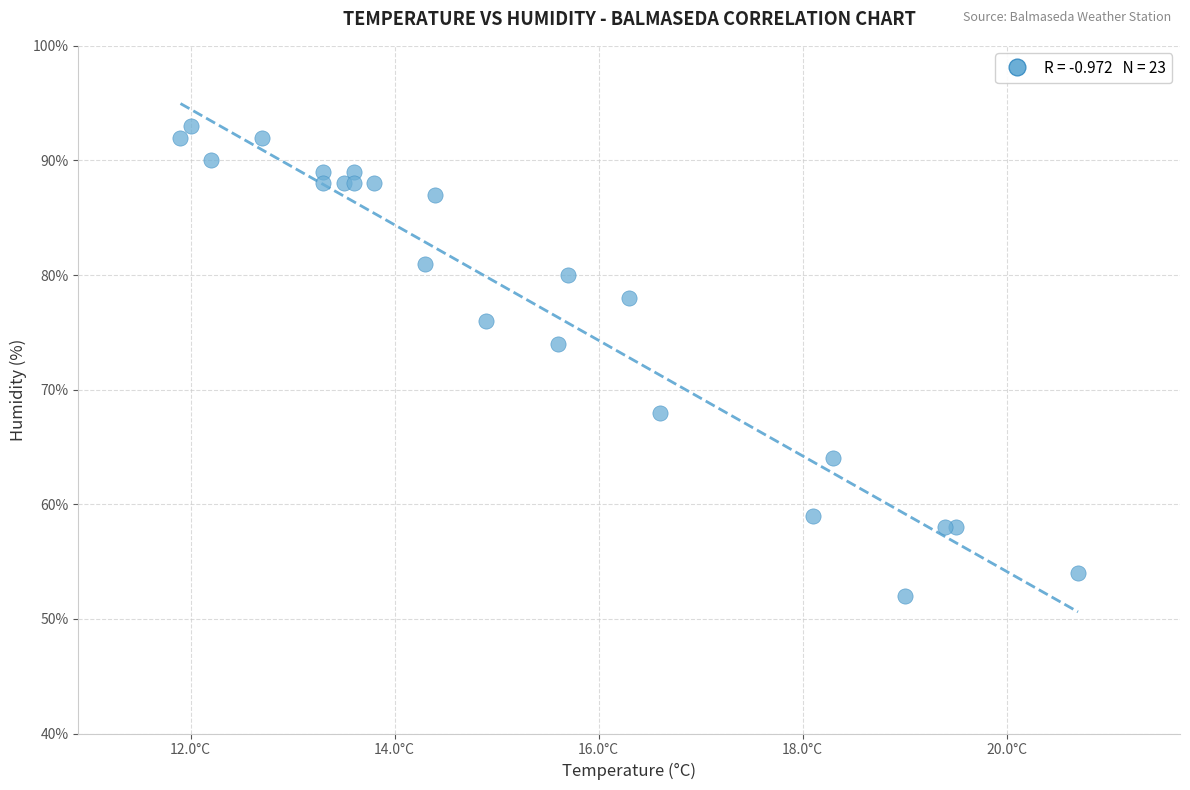

What Y value in the scatter plot is closest to 72?

74